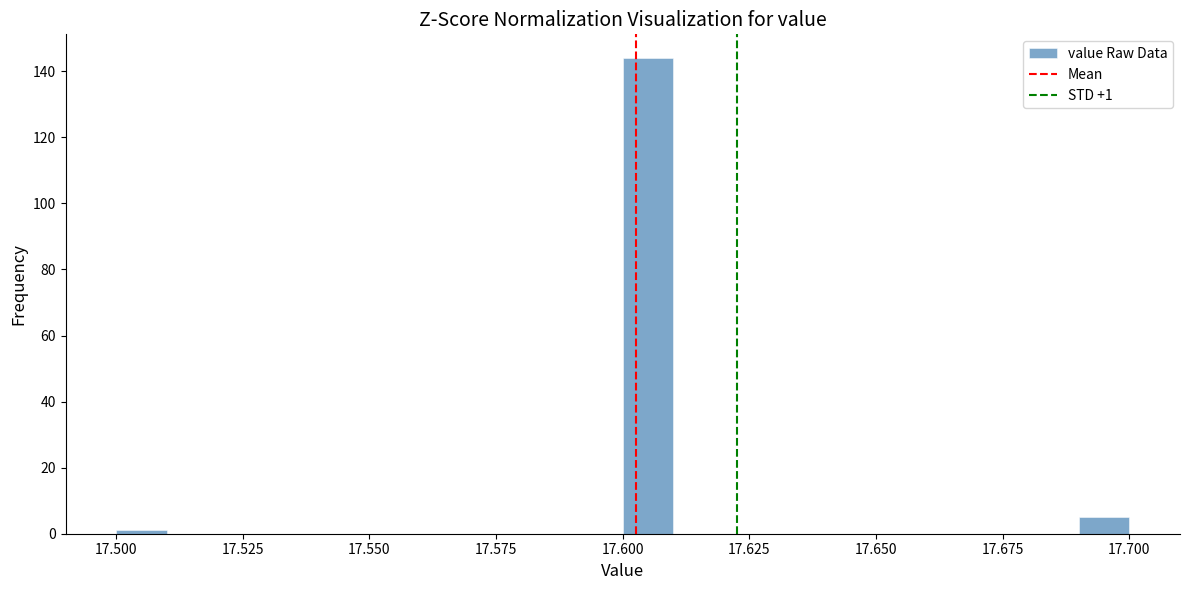

Around what value on the x-axis is the tallest bar? Give the approximate position of its centre, as read against the axis.

17.605